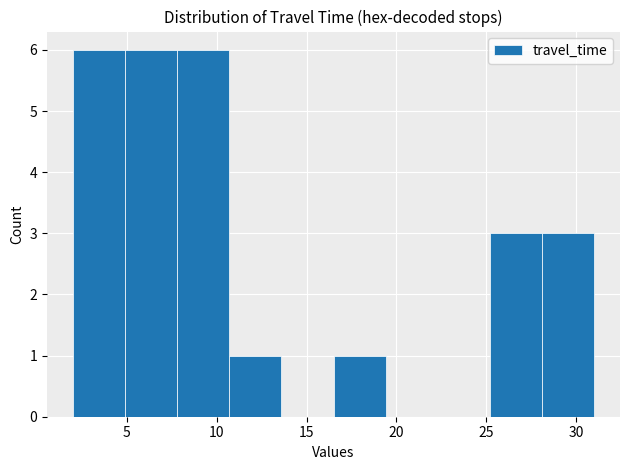

Reading left to right, transcribe this chart: for each bar, give the range it covers on the x-axis and its height. Neither the bar edges nor the heights are printed on the chart, so give them approximately, as read against the axes.

2.0 to 4.9: 6
4.9 to 7.8: 6
7.8 to 10.7: 6
10.7 to 13.6: 1
13.6 to 16.5: 0
16.5 to 19.4: 1
19.4 to 22.3: 0
22.3 to 25.2: 0
25.2 to 28.1: 3
28.1 to 31.0: 3